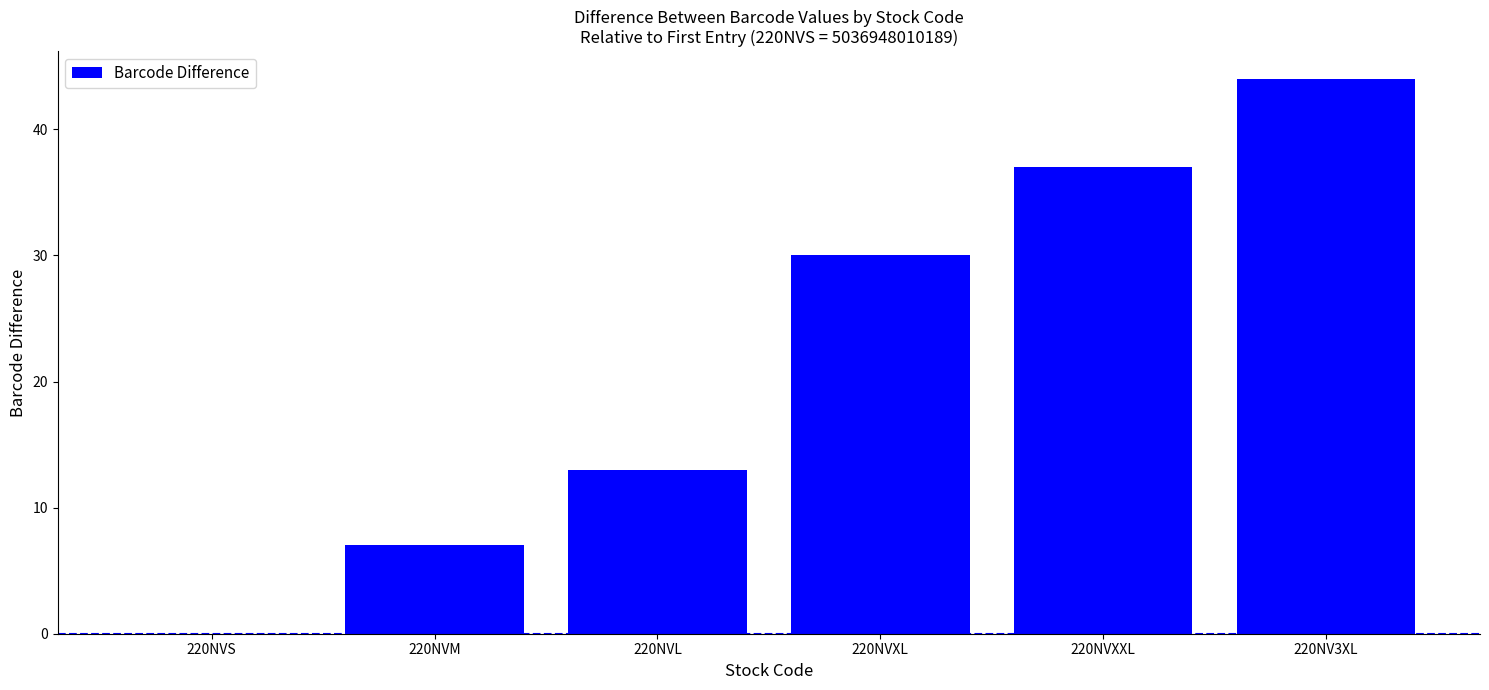

What is the sum of the values at 220NVM and 220NV3XL?

51